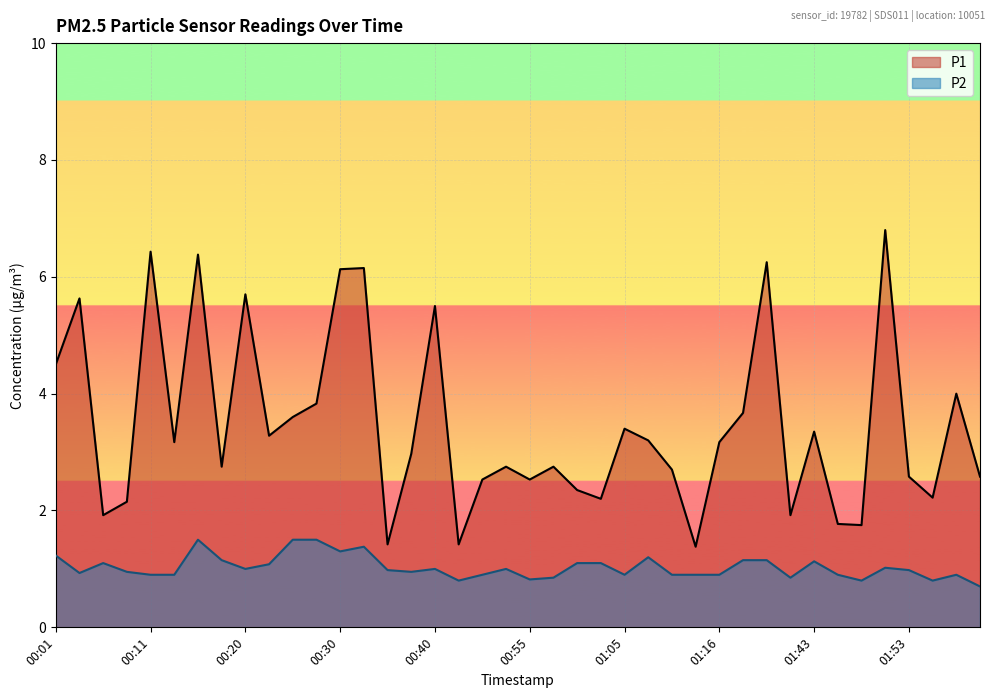

What is the greatest value displayed?

6.8